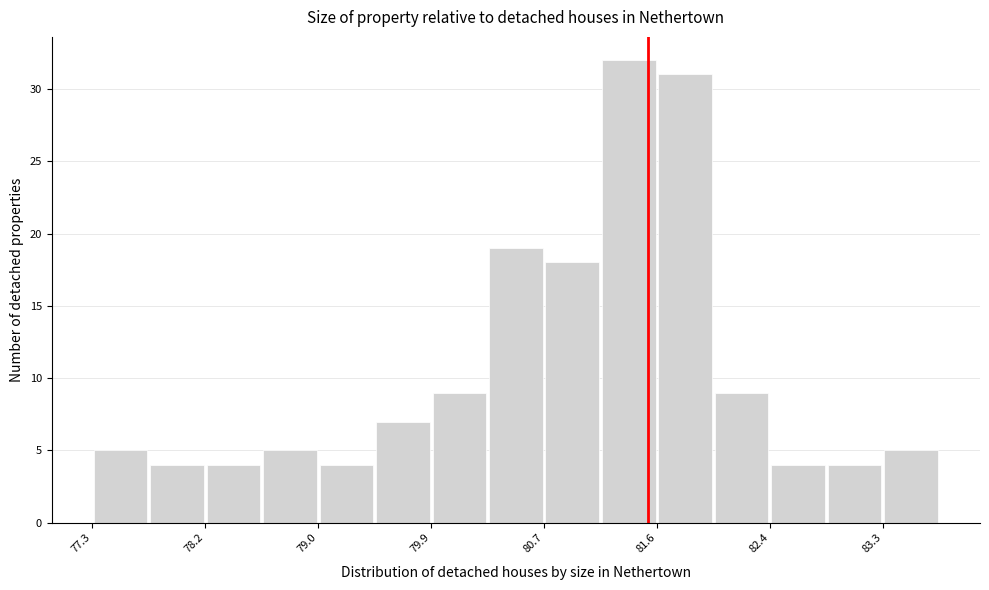

Reading left to right, transcribe this chart: for each bar, give the range it covers on the x-axis and its height. Neither the bar edges nor the heights are printed on the chart, so give them approximately, as read against the axes.

77.3 to 77.7: 5
77.7 to 78.2: 4
78.2 to 78.6: 4
78.6 to 79.0: 5
79.0 to 79.4: 4
79.4 to 79.9: 7
79.9 to 80.3: 9
80.3 to 80.7: 19
80.7 to 81.1: 18
81.1 to 81.6: 32
81.6 to 82.0: 31
82.0 to 82.4: 9
82.4 to 82.8: 4
82.8 to 83.3: 4
83.3 to 83.7: 5